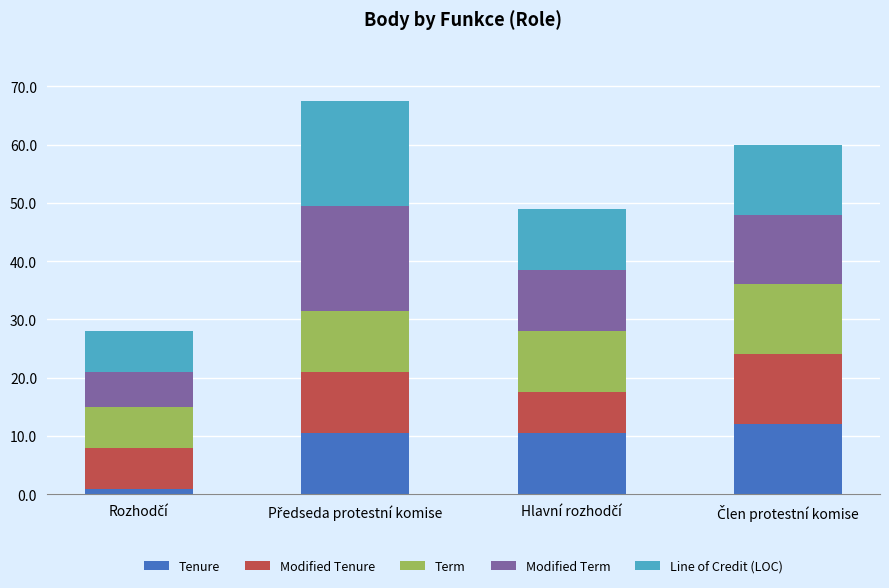

What is the average value of the Tenure series?

8.5